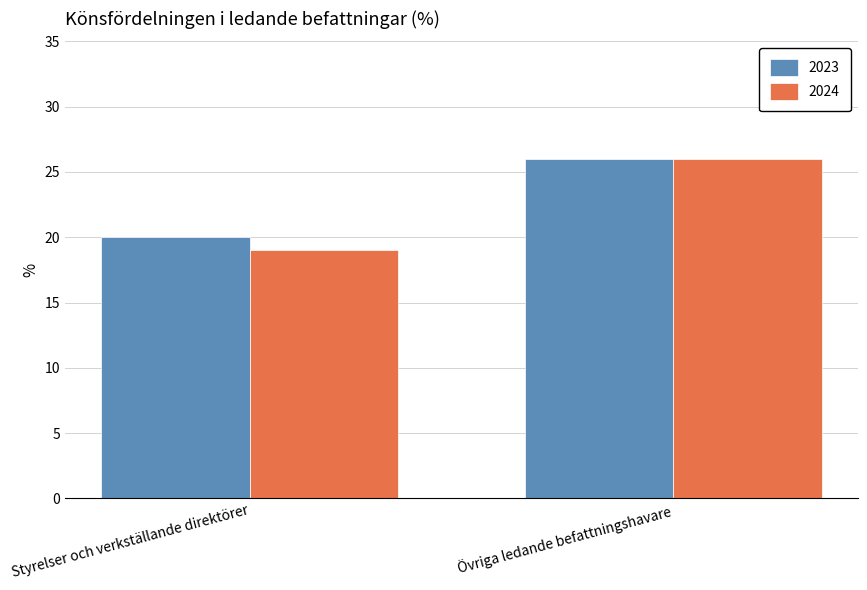

What is the difference between the 2024 values at Övriga ledande befattningshavare and Styrelser och verkställande direktörer?

7